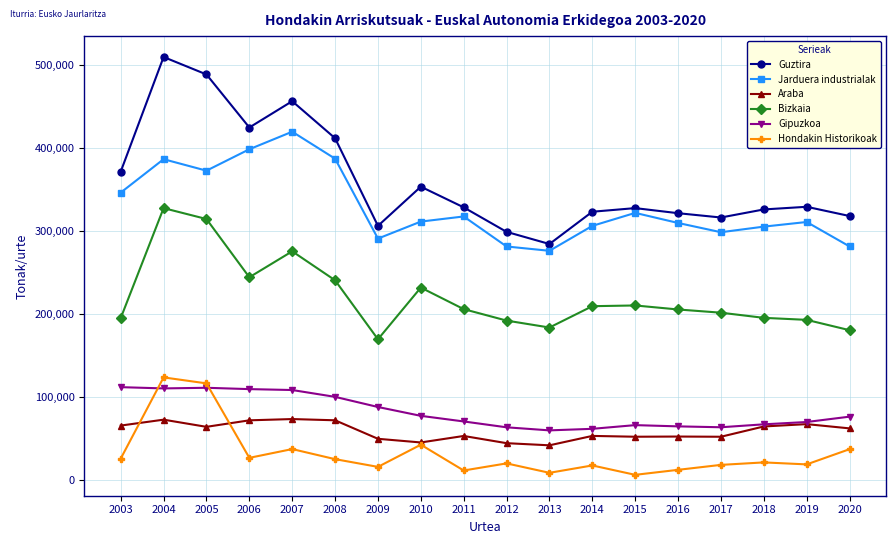

At which label does Hondakin Historikoak first exceed 20761?

2003